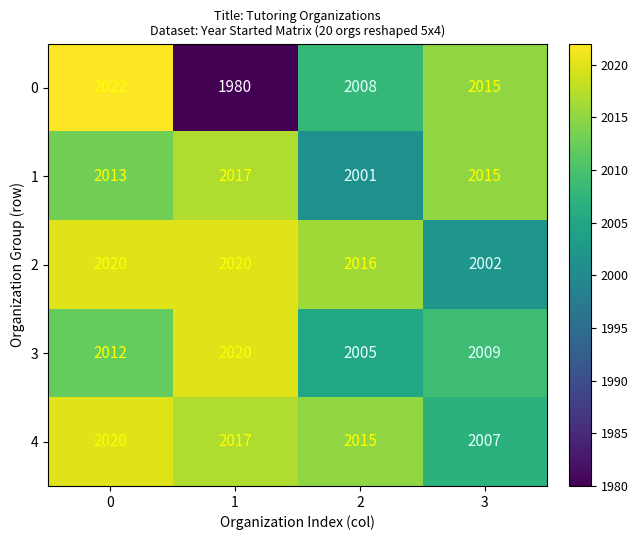

What is the total value across all series at 0?

10087